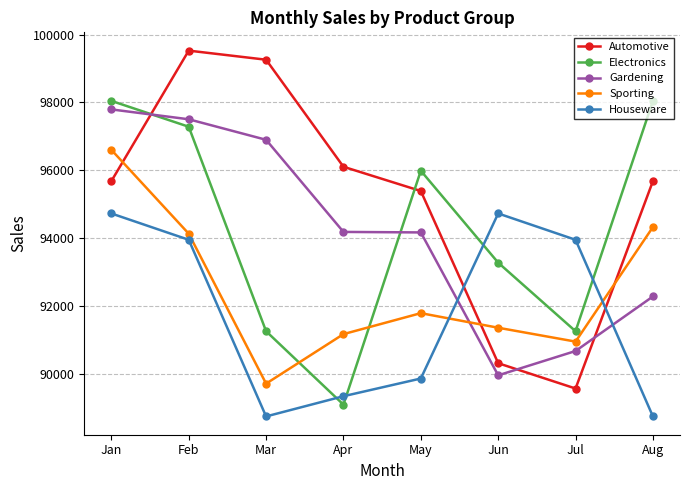

How many categories are shown in the chart?

8